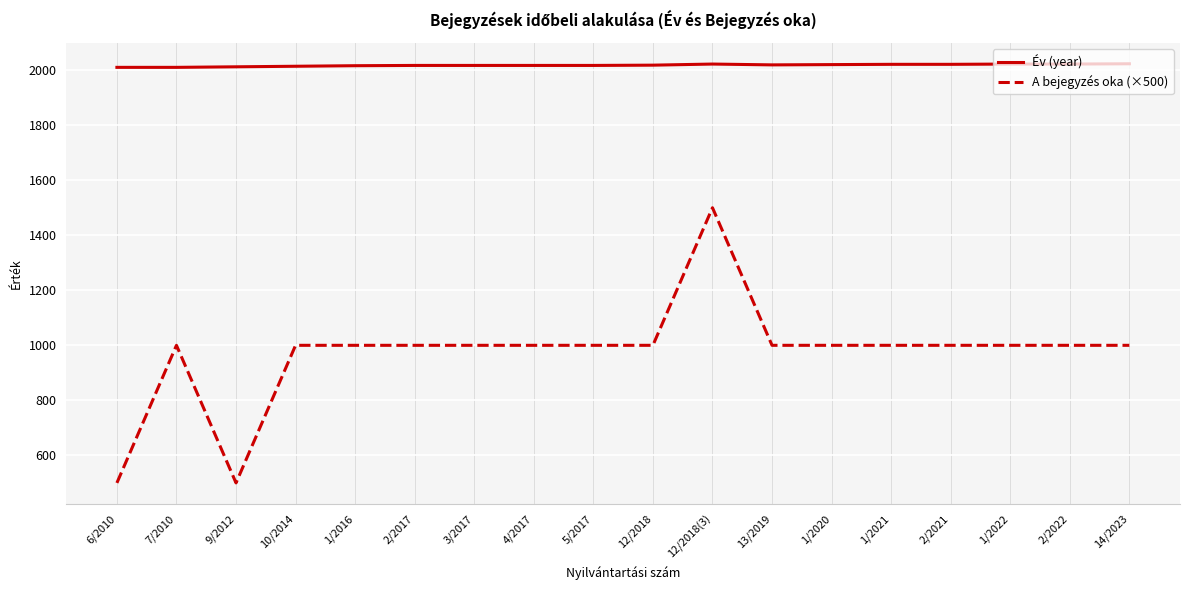

What is the sum of the Év (year) values at 2/2021 and 2/2017?

4038